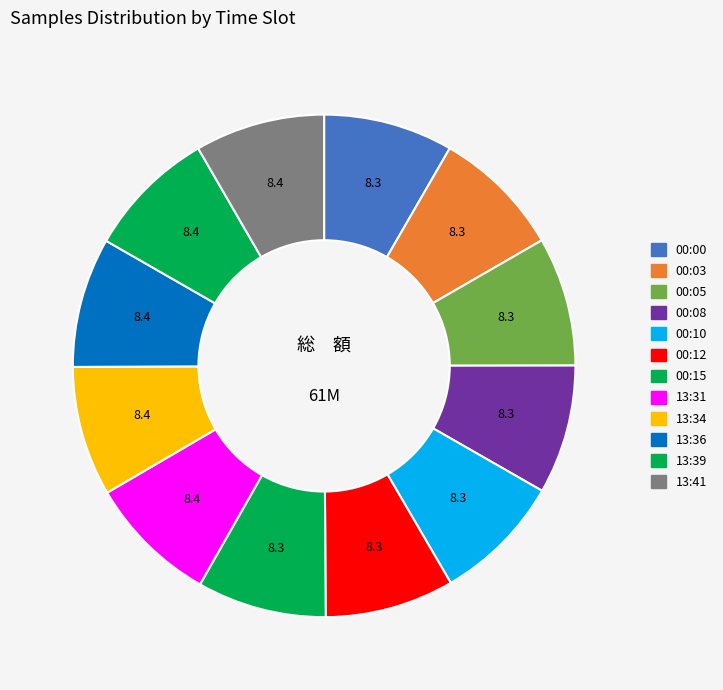

What percentage is the 13:36 slice, to the nearest percent?

8%